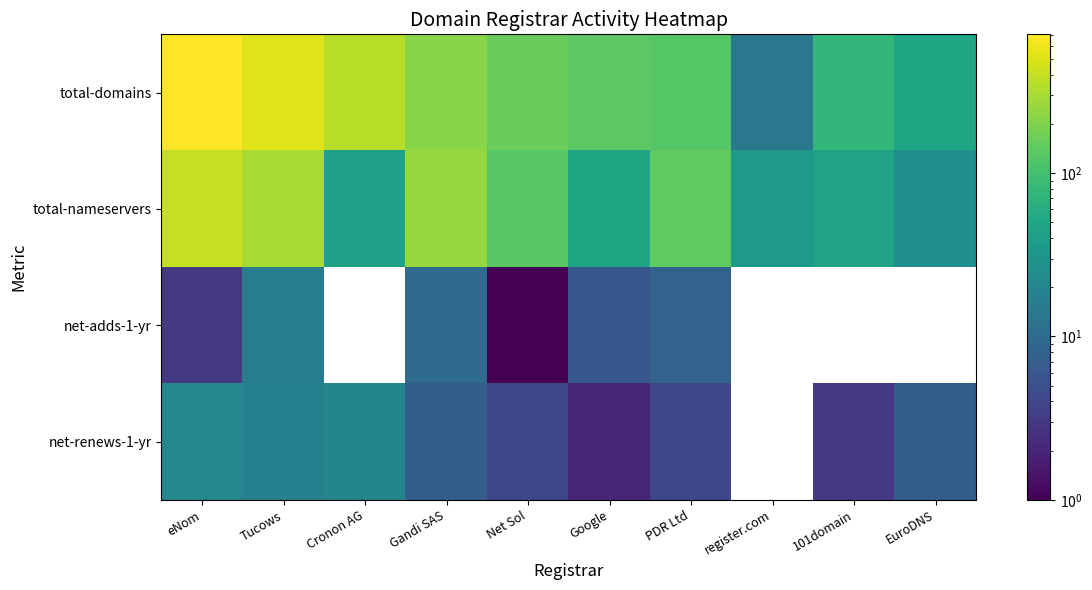

Which series has the widest spread of values?

total-domains